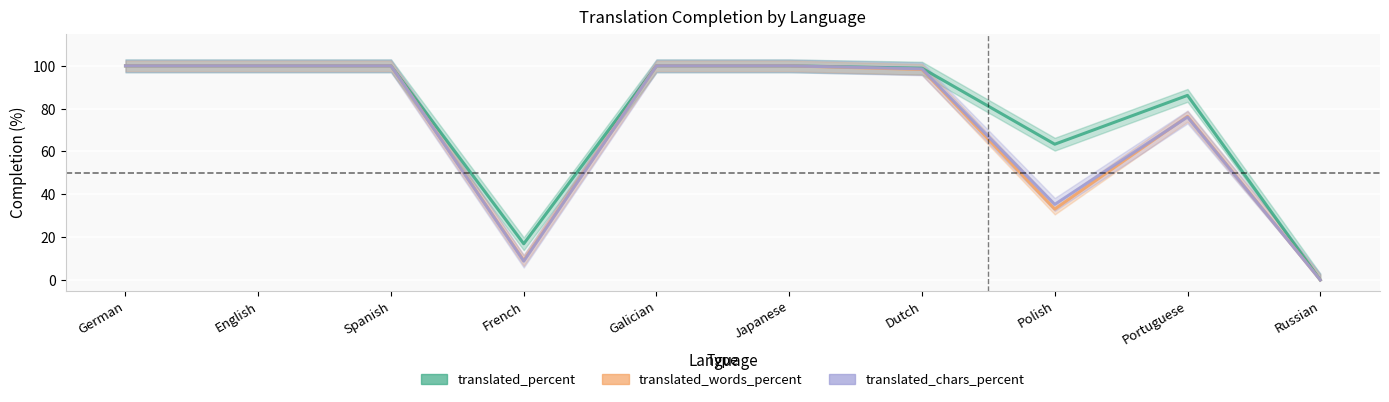

At which category is the sum across all series the highest?

German